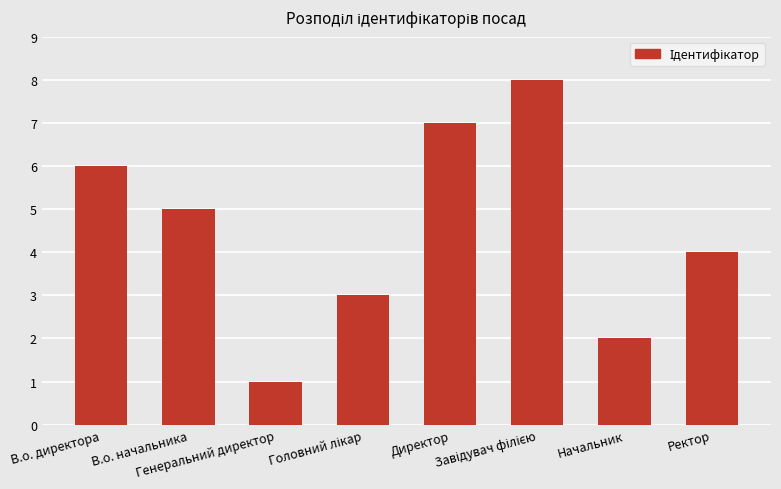

Which has a higher value, Ректор or В.о. директора?

В.о. директора